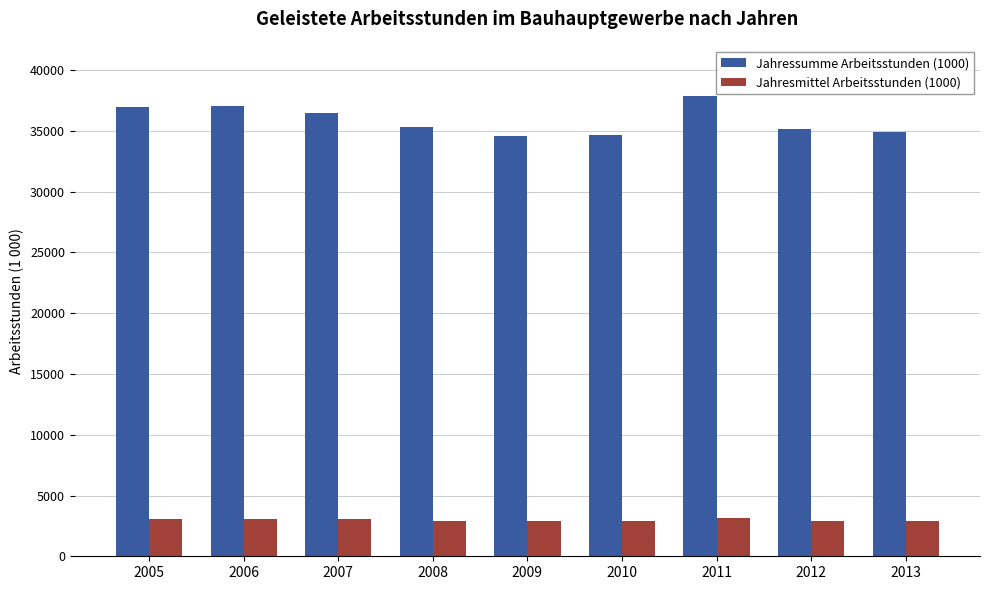

What is the value of the Jahresmittel Arbeitsstunden (1000) bar at the 2nd from the left?

3086.0